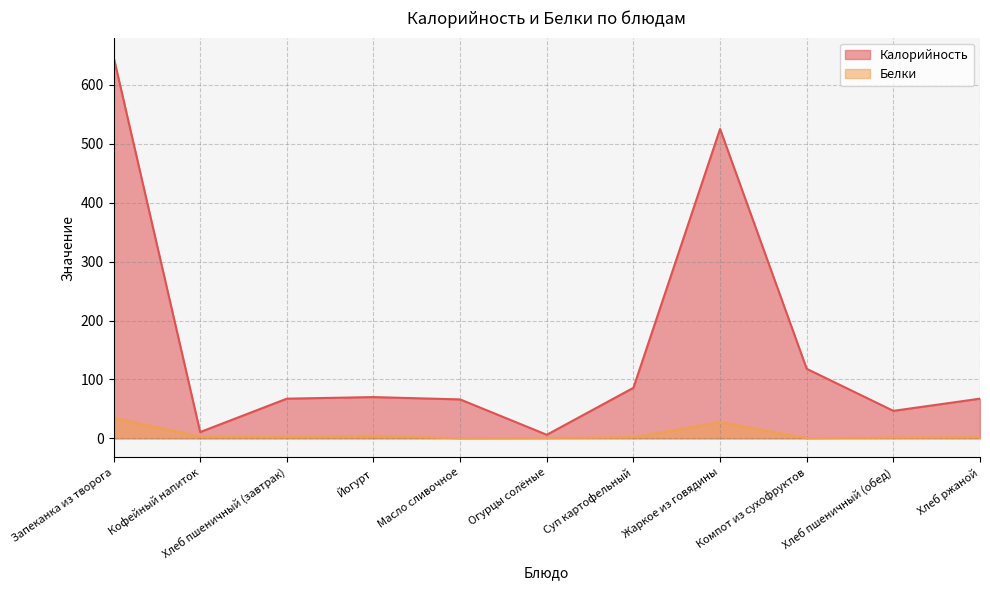

True or false: Белки and Калорийность cross at least once.

False